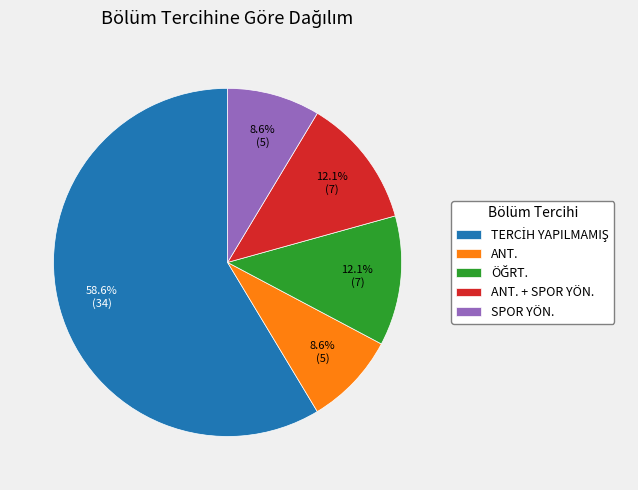

To the nearest percent, what is the difference between the largest and smallest slice percentages?

50%